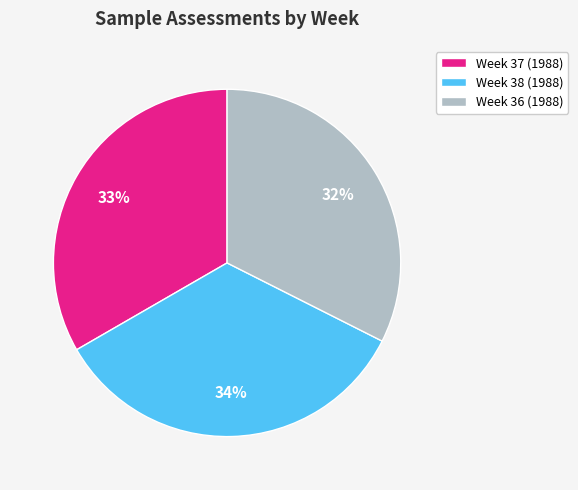

What is the ratio of the value at Week 37 (1988) to the value at Week 36 (1988)?

1.0